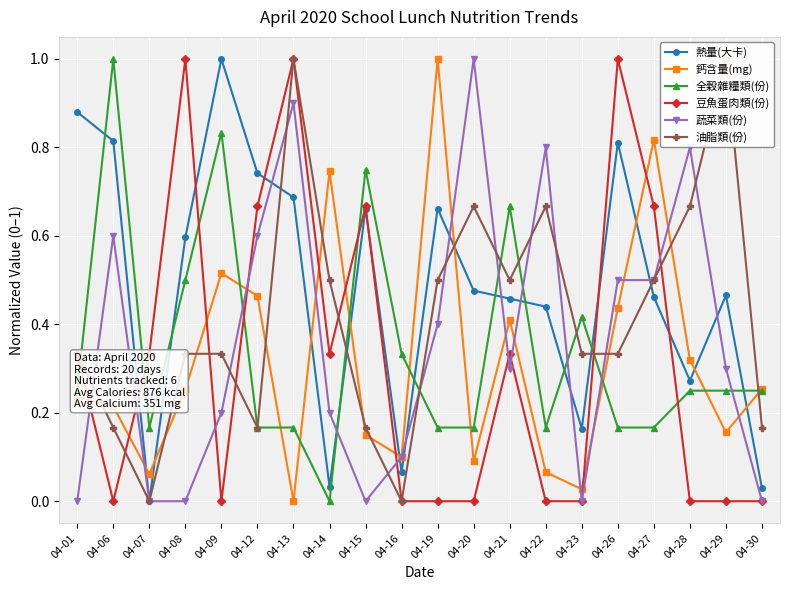

What is the value of the 鈣含量(mg) point at the 3rd from the left?

0.1